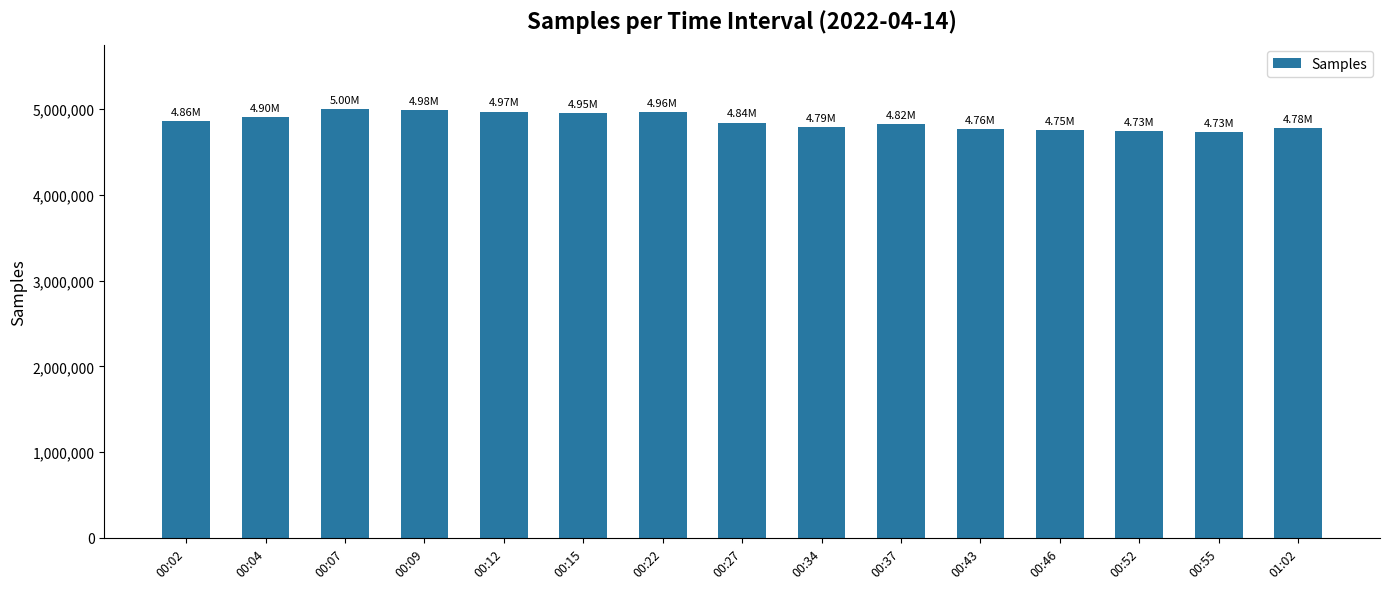

What is the difference between the maximum and minimum values?

268280